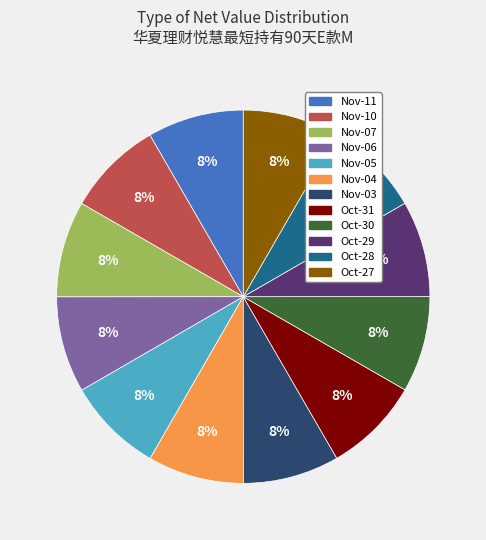

Count the number of slices in the pie.

12